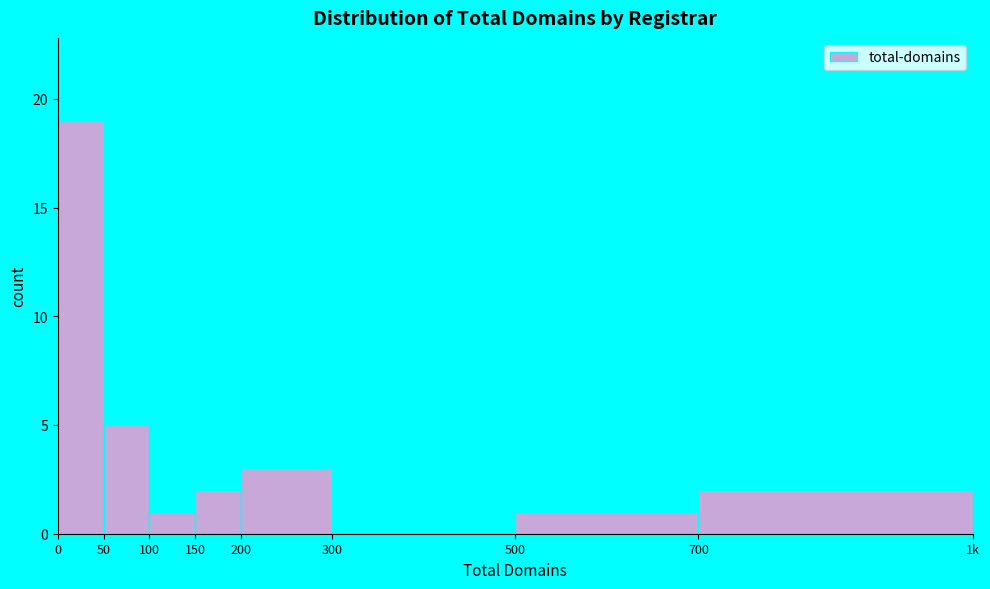

Reading left to right, extract all data points from this chart.

0=19	50=5	100=1	150=2	200=3	300=0	500=1	700=2